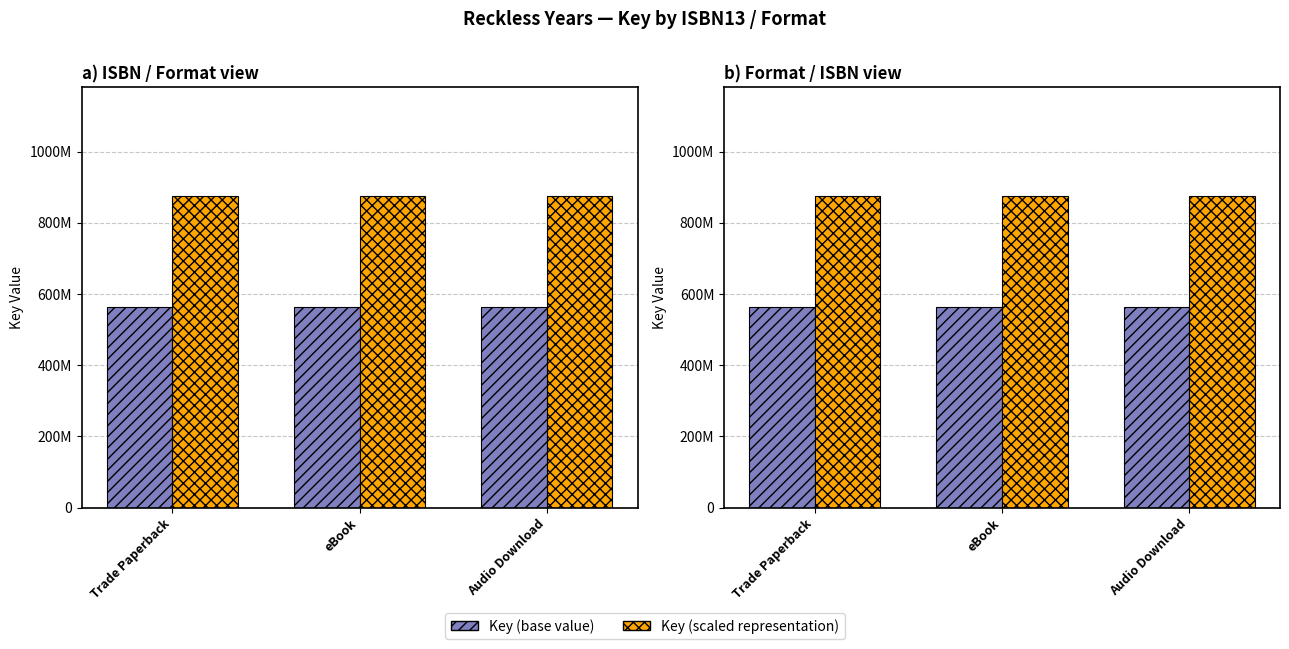

What is the average value of the Key (scaled representation) series?

874622246.4